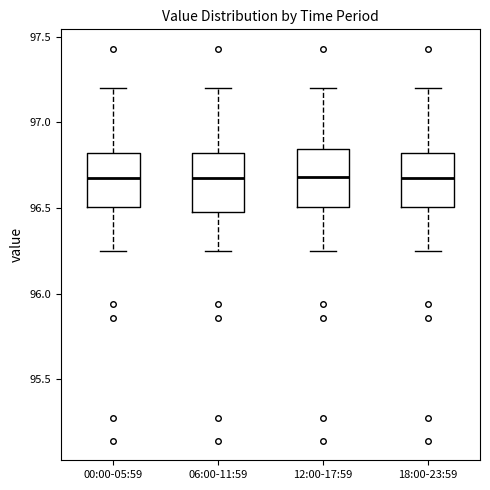

Reading left to right, transcribe this box plot: for each box, give where its median line is, the range the box spans, and where its two whiskers end, as read against the y-axis. The values are not printed on the chart, so give them approximately, as read against the axis.

00:00-05:59: median 96.70, box 96.50 to 96.80, whiskers 96.25 to 97.20
06:00-11:59: median 96.70, box 96.50 to 96.80, whiskers 96.25 to 97.20
12:00-17:59: median 96.70, box 96.50 to 96.85, whiskers 96.25 to 97.20
18:00-23:59: median 96.70, box 96.50 to 96.80, whiskers 96.25 to 97.20